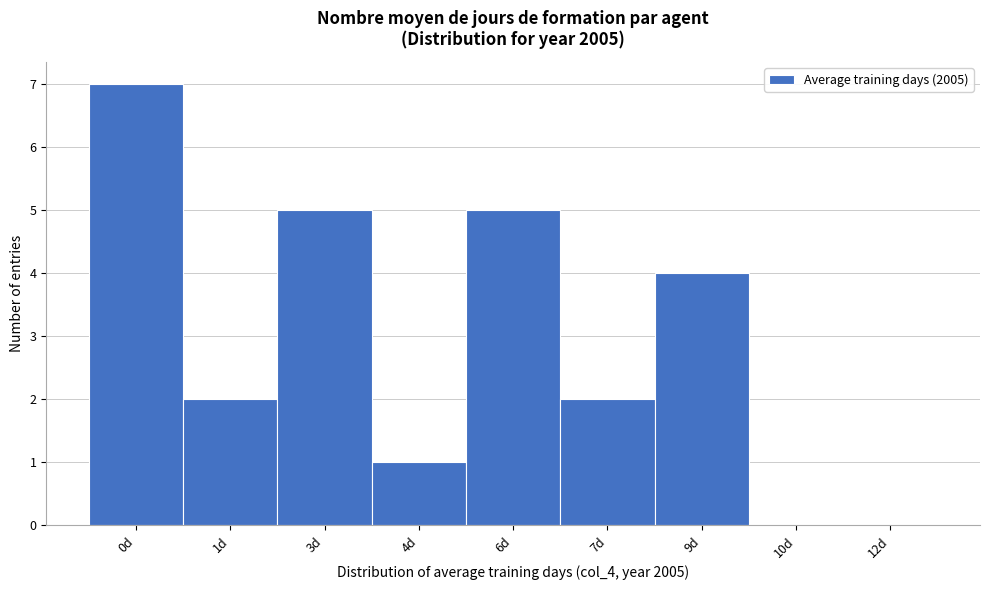

Reading left to right, list all the values displayed in this chart.

0d=7	1d=2	3d=5	4d=1	6d=5	7d=2	9d=4	10d=0	12d=0